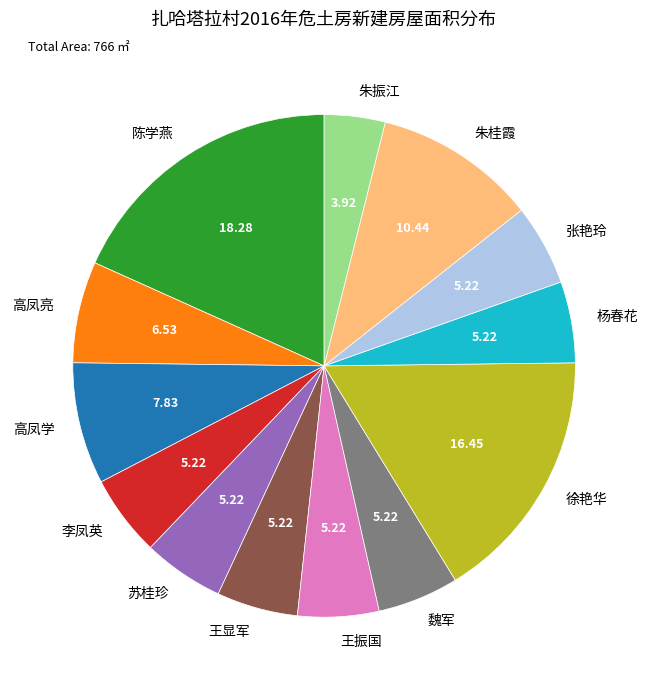

Approximately how many times larger is the value at 高凤亮 compared to 王显军?

1.2